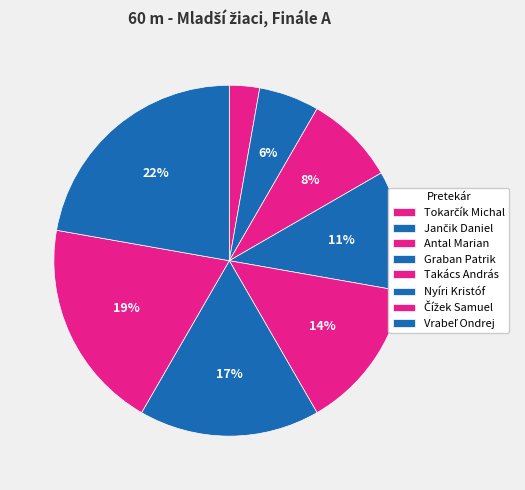

What is the largest slice in the pie chart?

Vrabeľ Ondrej